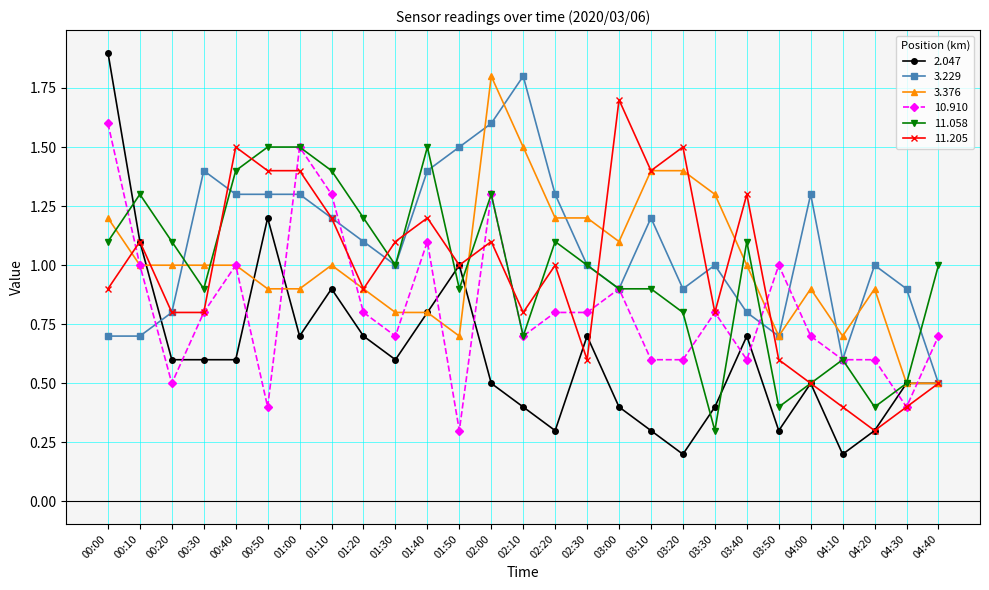

The value of 2.047 at 00:10 is 0.3. True or false?

False